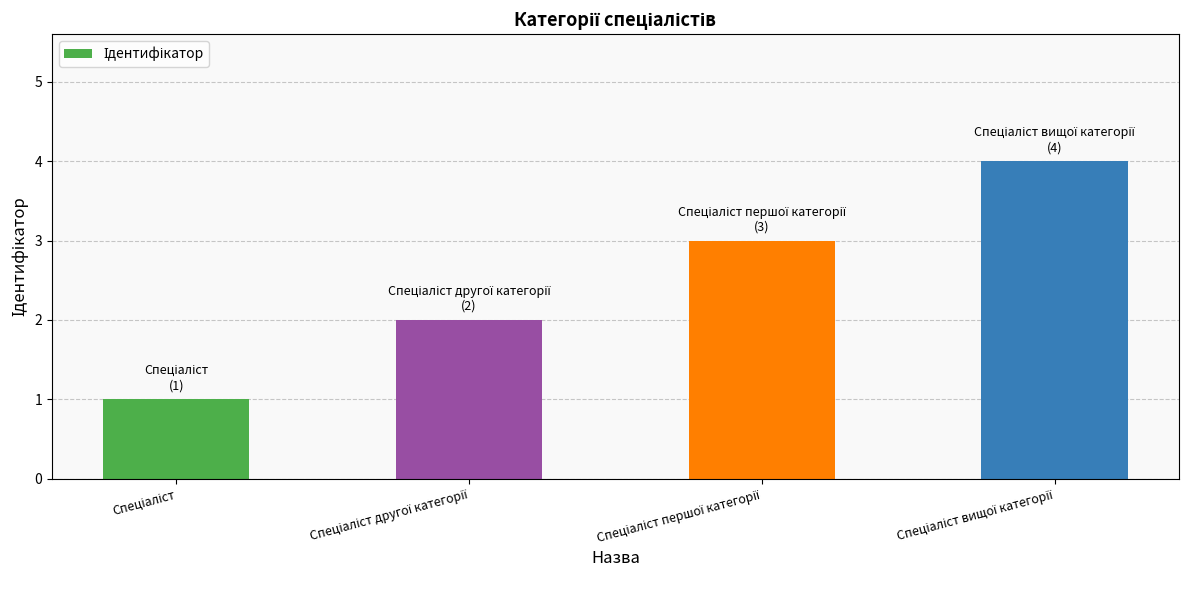

What is the greatest value displayed?

4